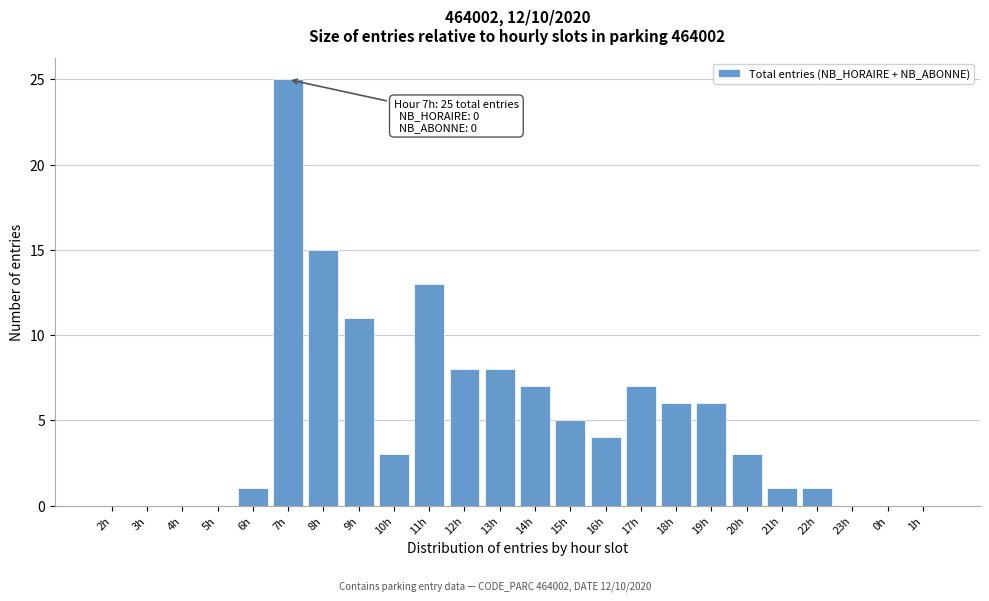

Reading left to right, transcribe all the data shown in this chart.

2h=0	3h=0	4h=0	5h=0	6h=1	7h=25	8h=15	9h=11	10h=3	11h=13	12h=8	13h=8	14h=7	15h=5	16h=4	17h=7	18h=6	19h=6	20h=3	21h=1	22h=1	23h=0	0h=0	1h=0